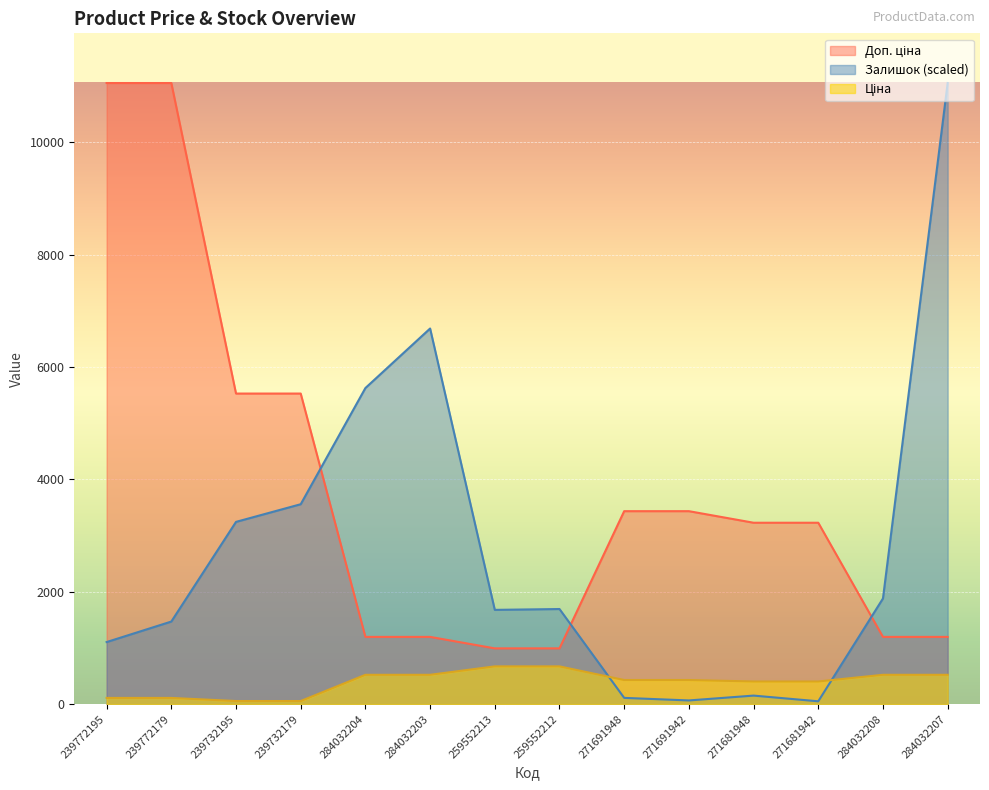

What is the total value across all series at 284032203?

8404.9